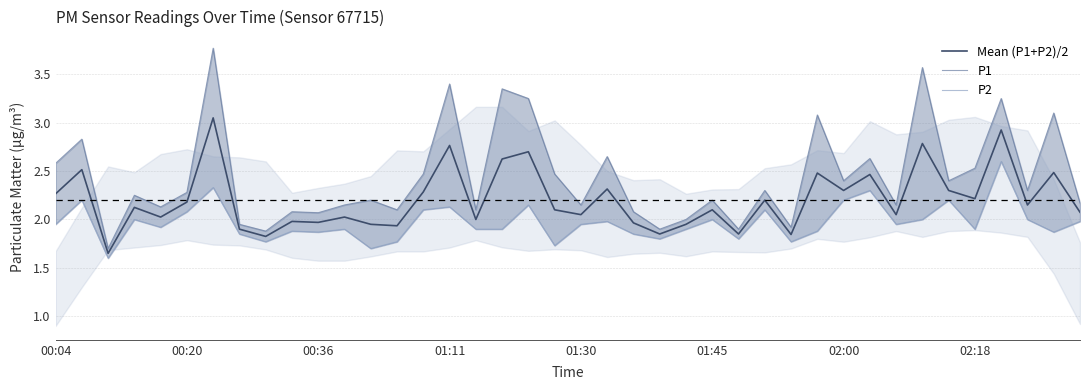

Does the chart have visible grid lines?

Yes